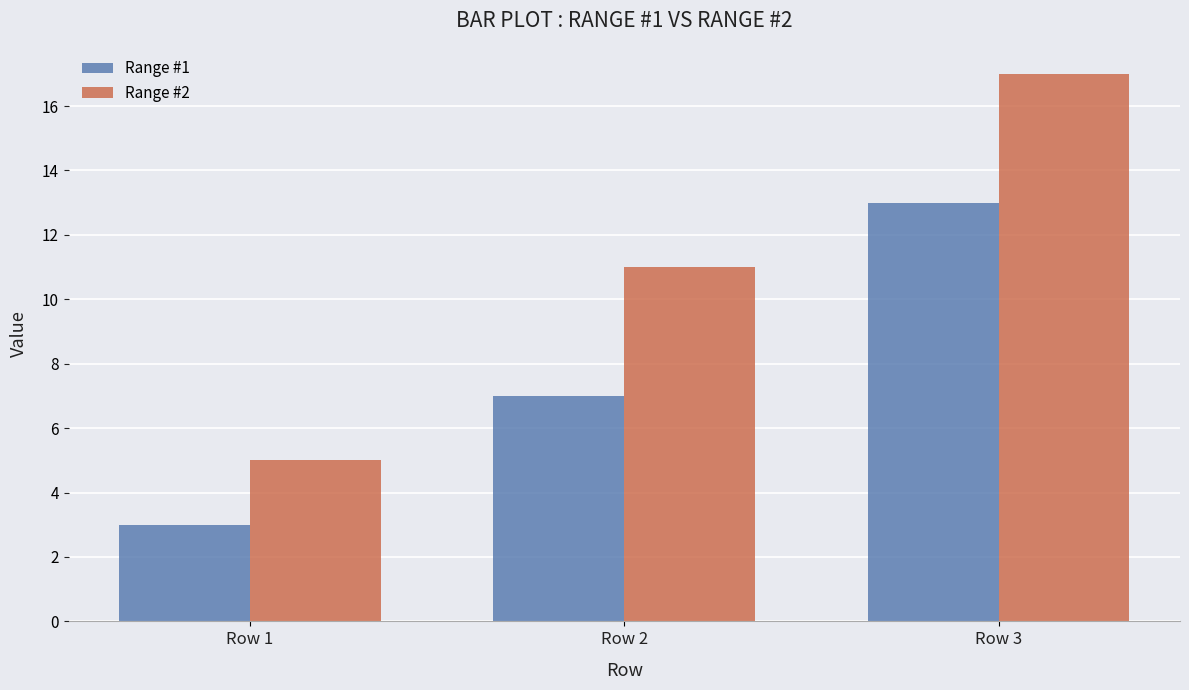

Is the value of Range #1 at Row 3 greater than the value of Range #2 at Row 3?

No